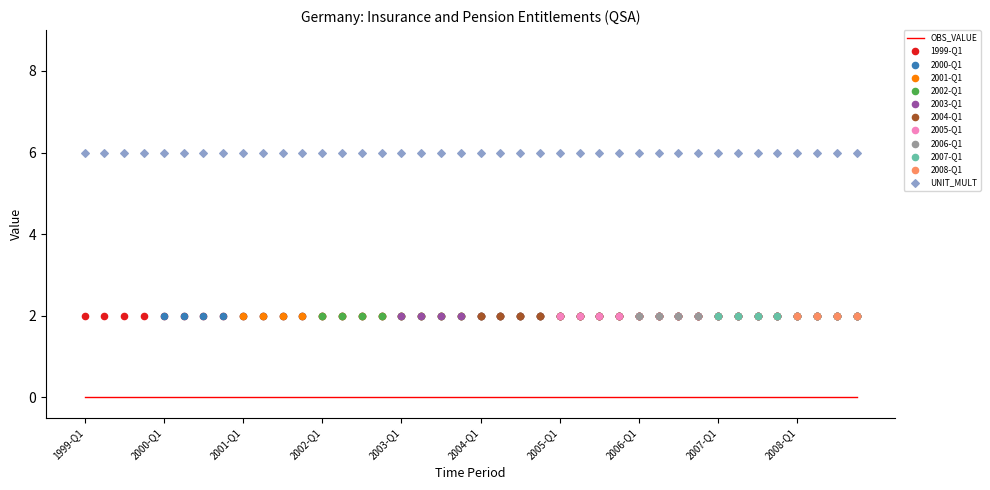

Which series contains the highest Y value?

UNIT_MULT